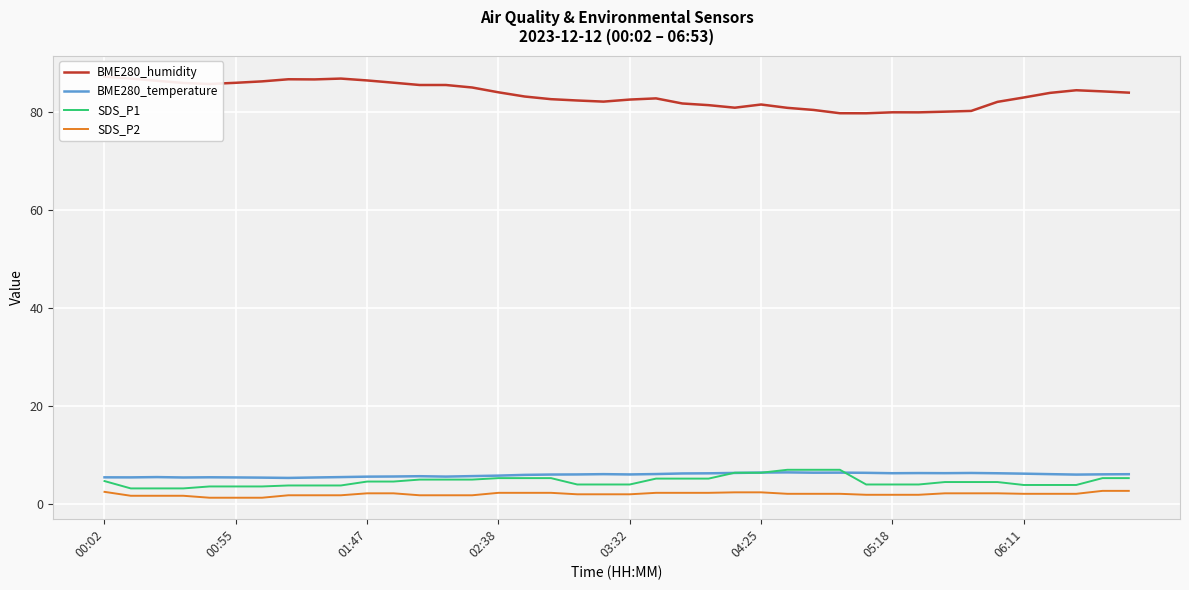

The BME280_temperature series shows 1.7 at 00:55. True or false?

False